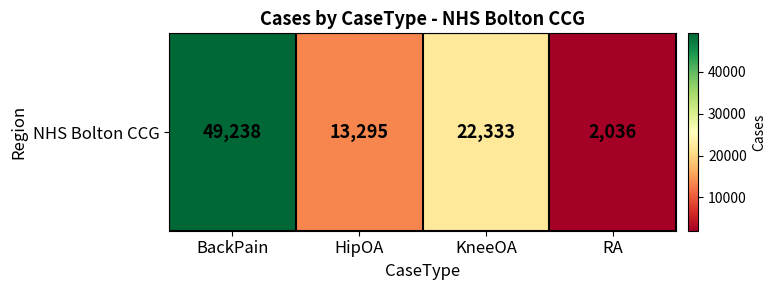

Read the value at RA.

2036